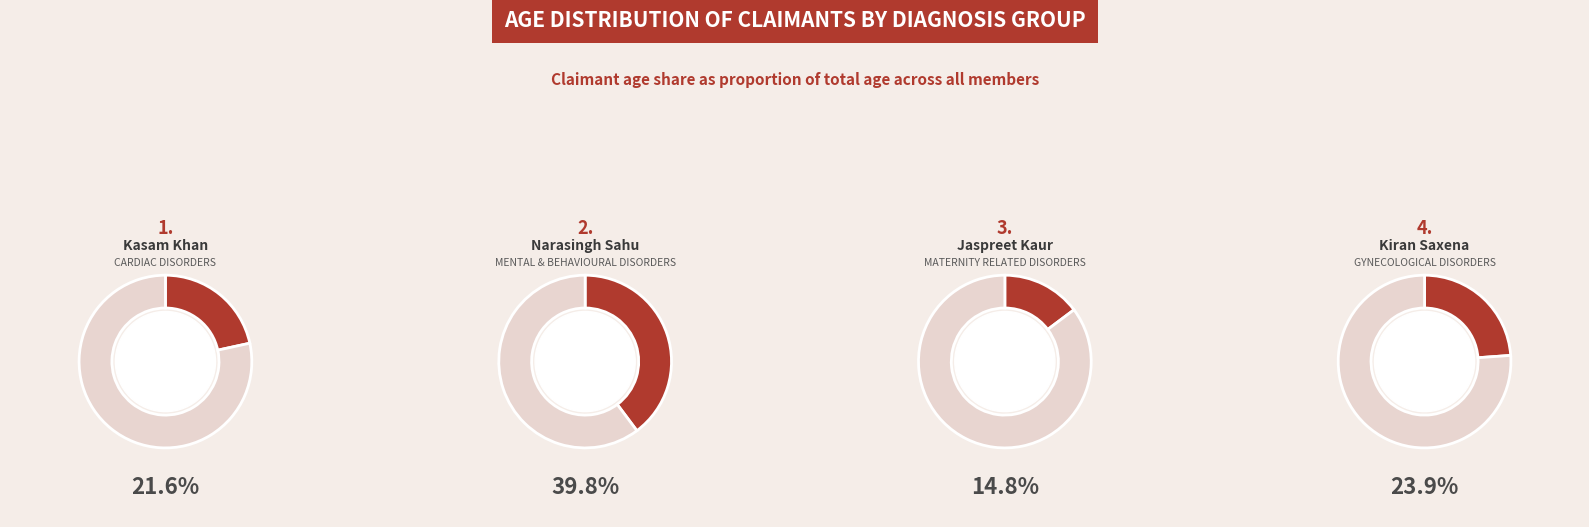

To the nearest percent, what portion does Kasam Khan (38) represent?

22%